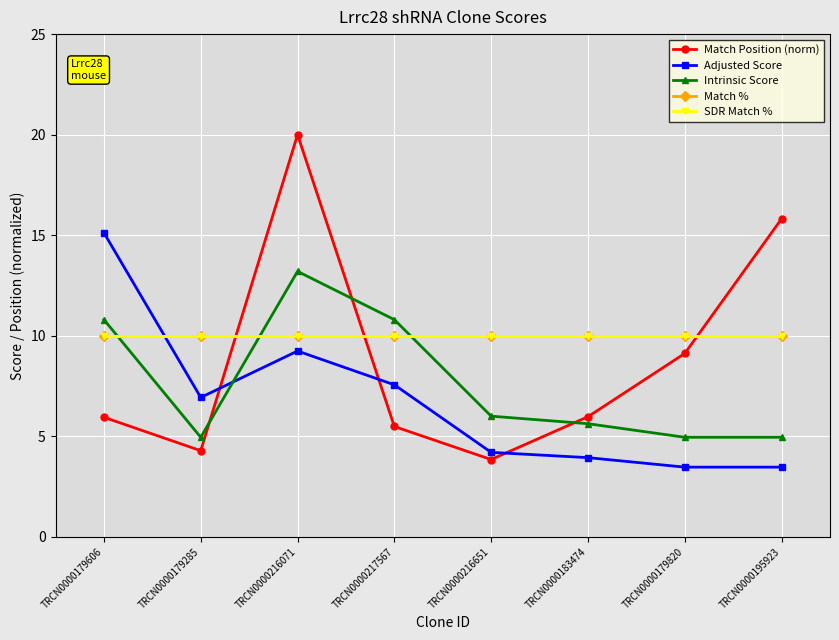

What is the average value of the Adjusted Score series?

6.7